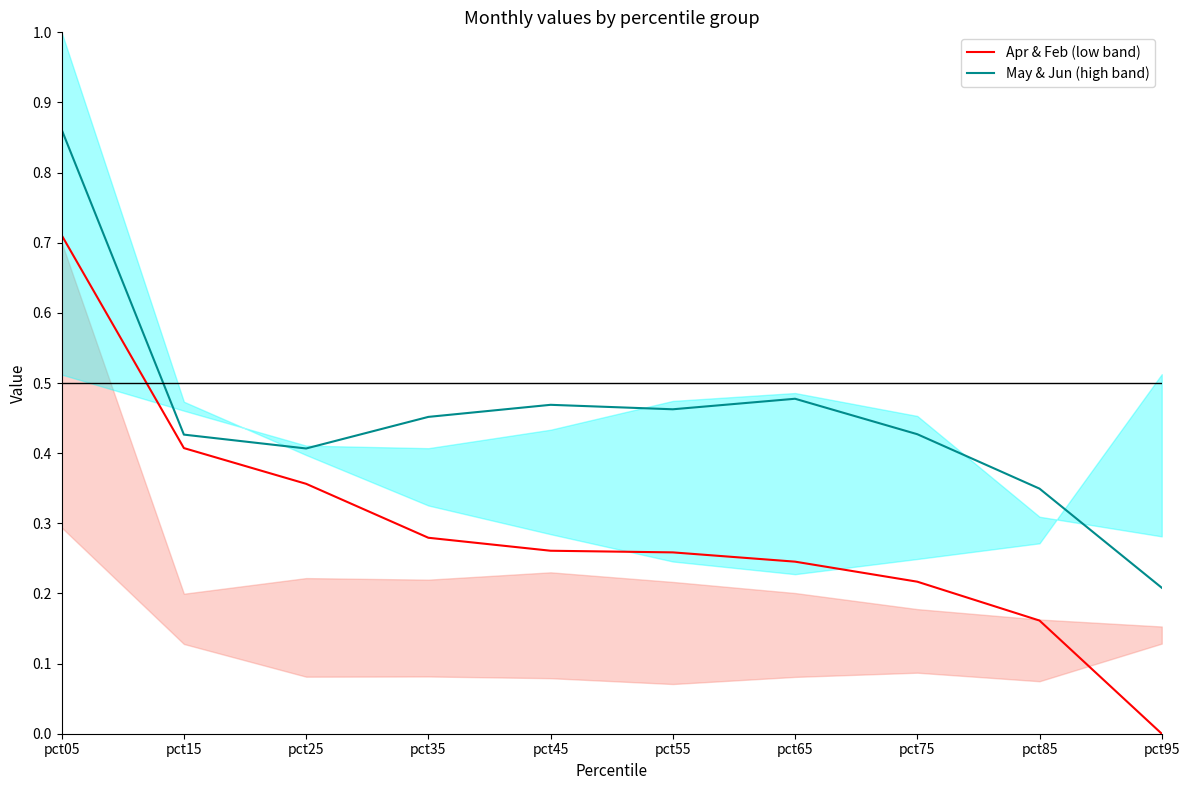

True or false: Apr & Feb (low band) and May & Jun (high band) intersect in this chart.

False